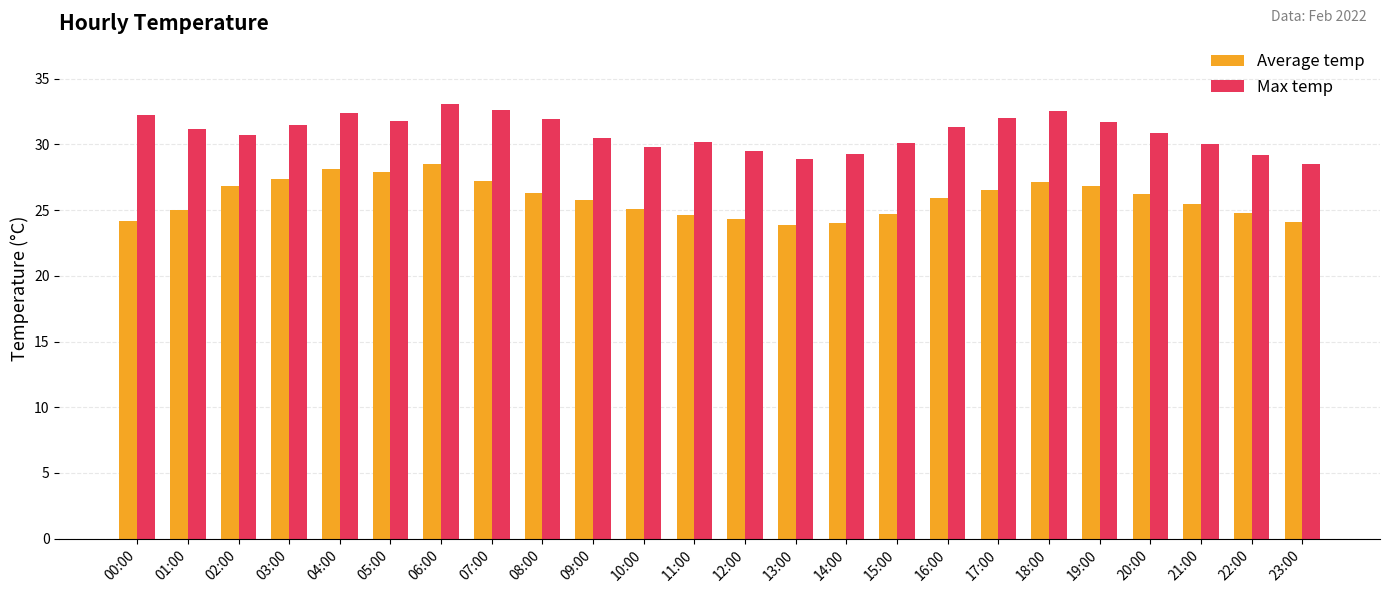

List the series in order of their peak value, highest first.

Max temp, Average temp